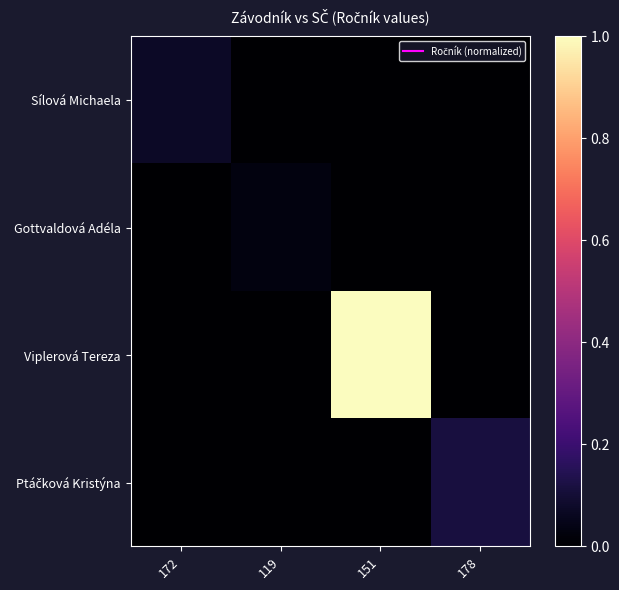

At which category does the chart reach its minimum across all series?

119